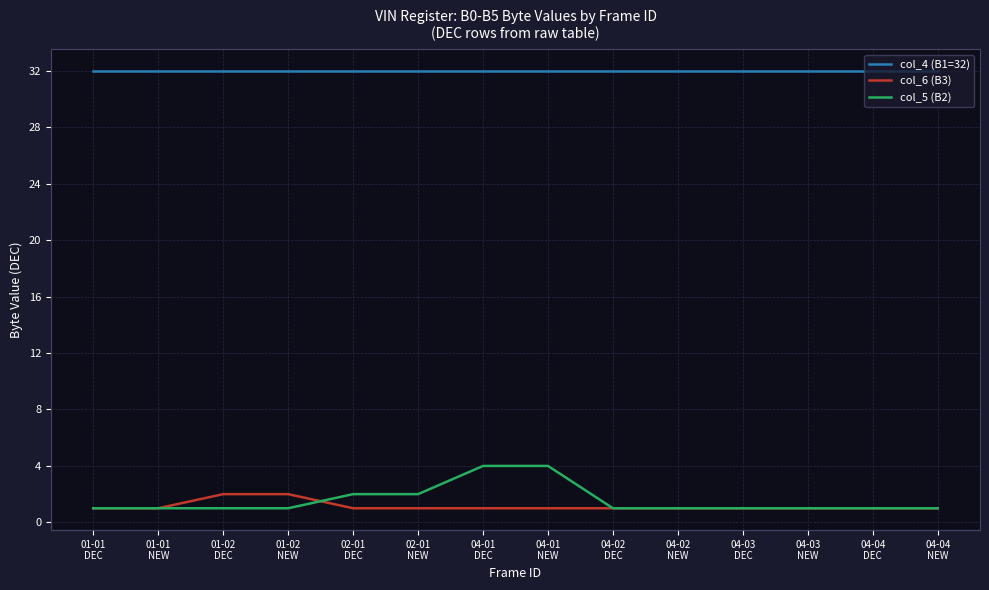

List the series in order of their peak value, lowest first.

col_6 (B3), col_5 (B2), col_4 (B1=32)